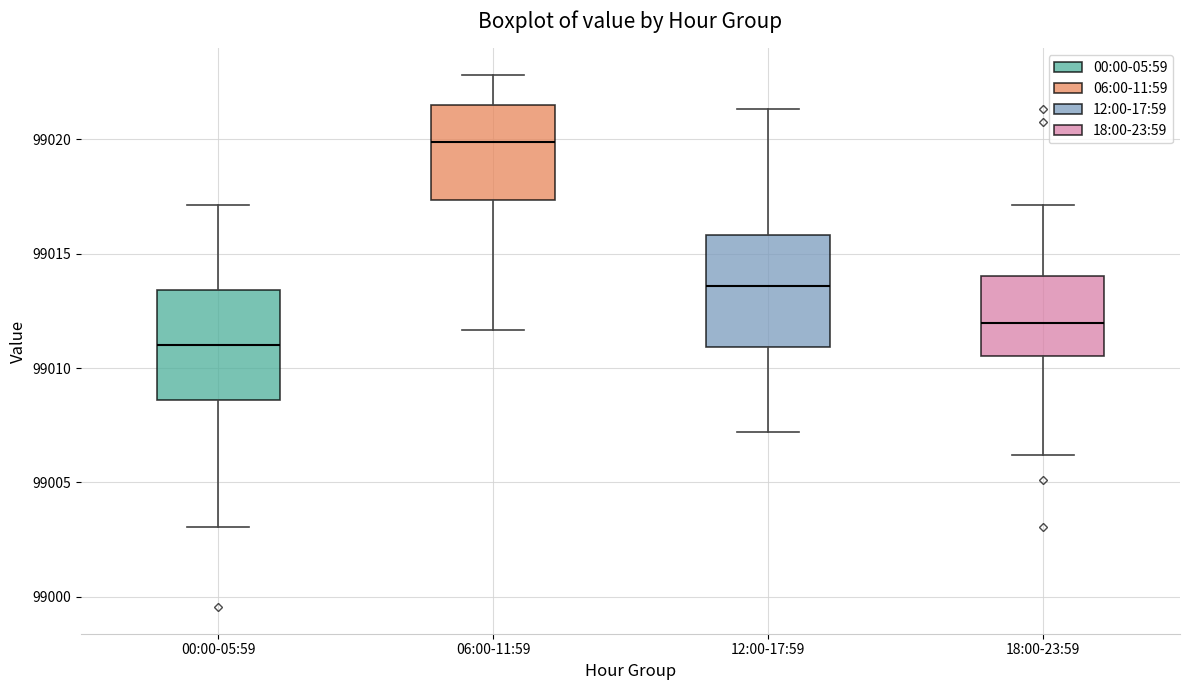

Reading left to right, transcribe this box plot: for each box, give where its median line is, the range the box spans, and where its two whiskers end, as read against the y-axis. The values are not printed on the chart, so give them approximately, as read against the axis.

00:00-05:59: median 99011.0, box 99008.5 to 99013.5, whiskers 99003.0 to 99017.0
06:00-11:59: median 99020.0, box 99017.5 to 99021.5, whiskers 99011.5 to 99023.0
12:00-17:59: median 99013.5, box 99011.0 to 99016.0, whiskers 99007.0 to 99021.5
18:00-23:59: median 99012.0, box 99010.5 to 99014.0, whiskers 99006.0 to 99017.0